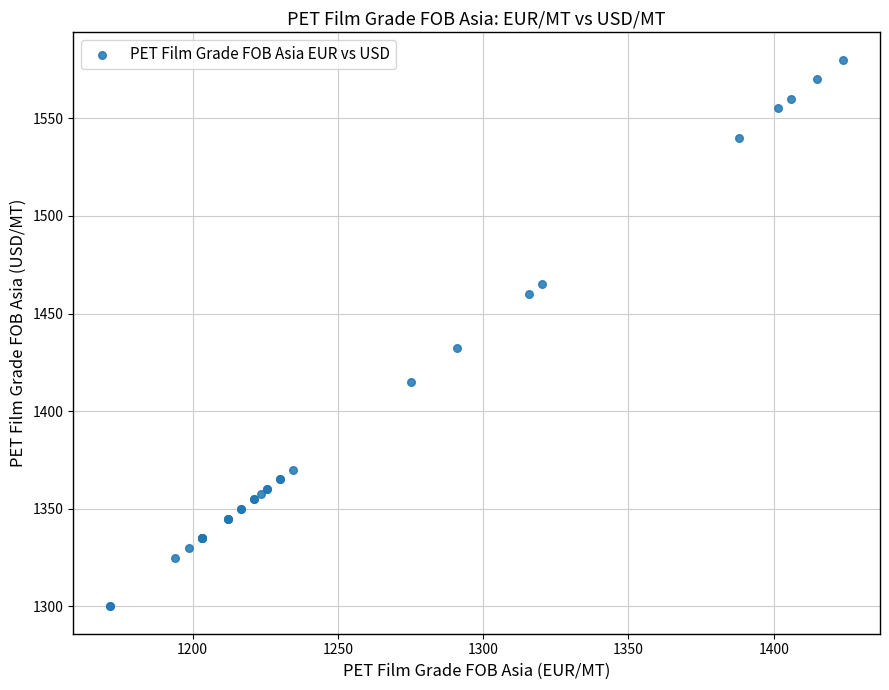

What Y value in the scatter plot is closest to 1440?

1432.5